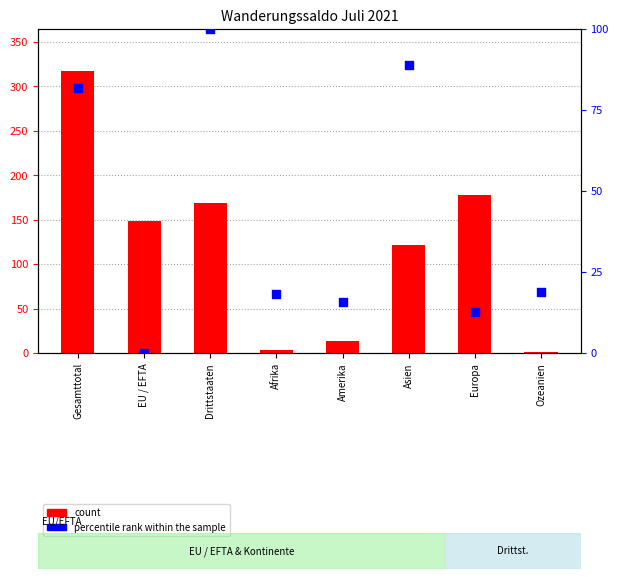

Which series contains the highest Y value?

count